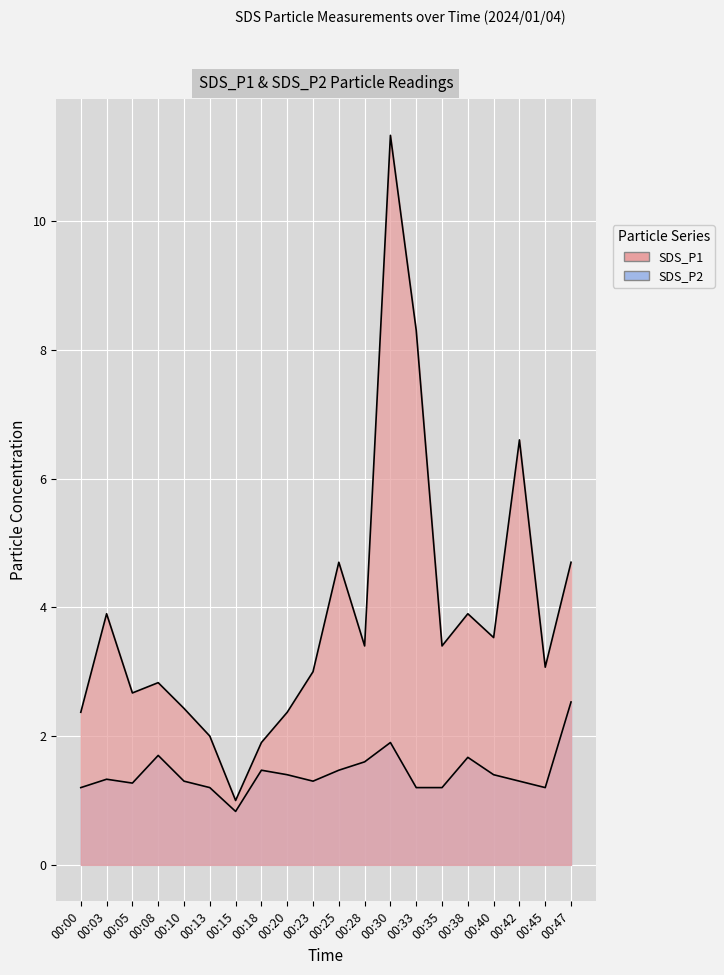

Is it true that SDS_P2 equals 1.9 at 00:30?

True